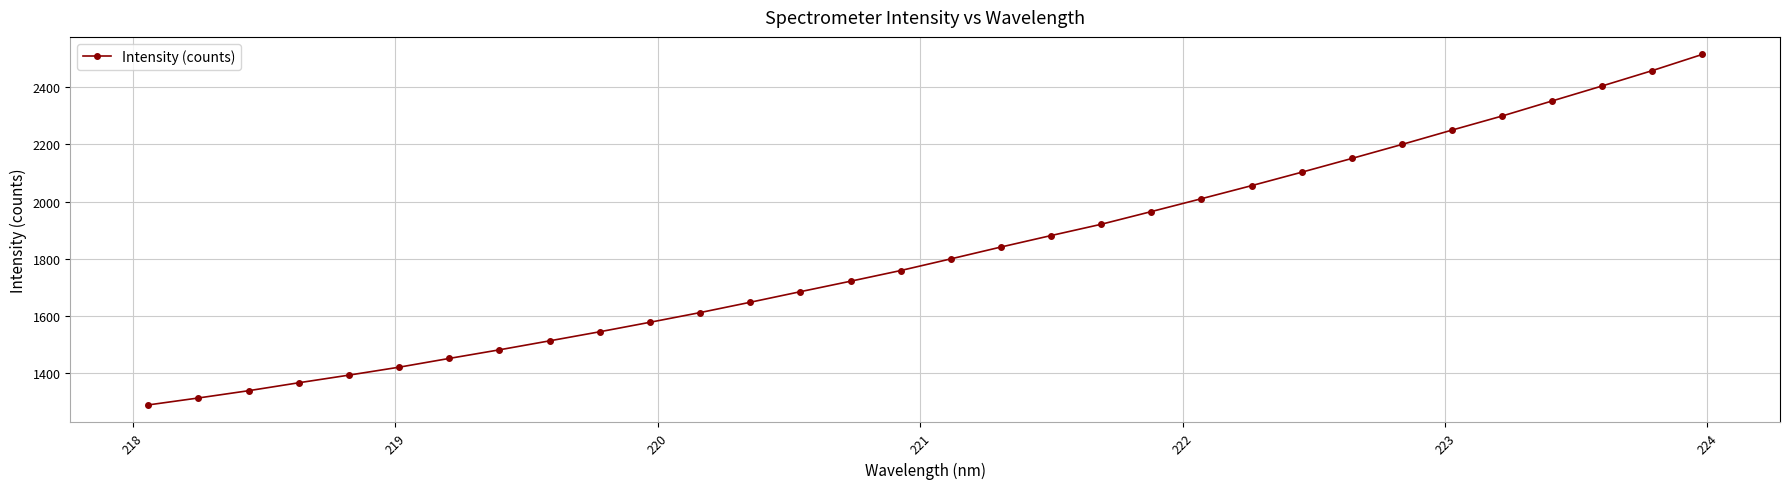

What is the value of the 26th point from the left?

2199.7